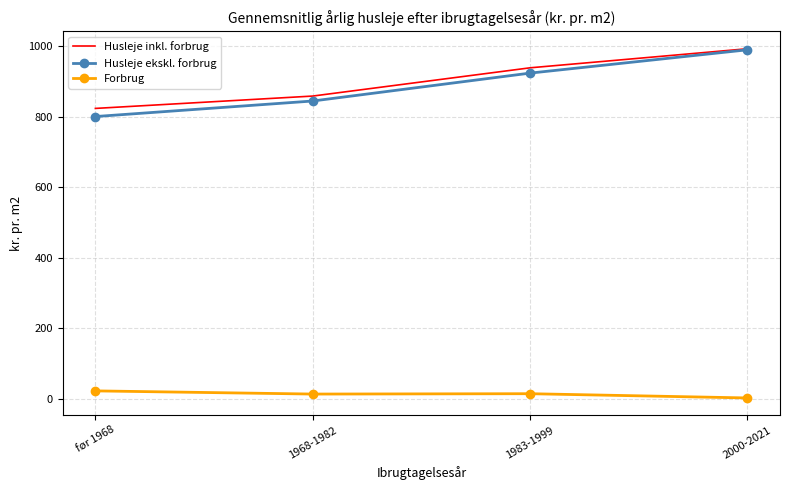

Count the number of data series in this chart.

3